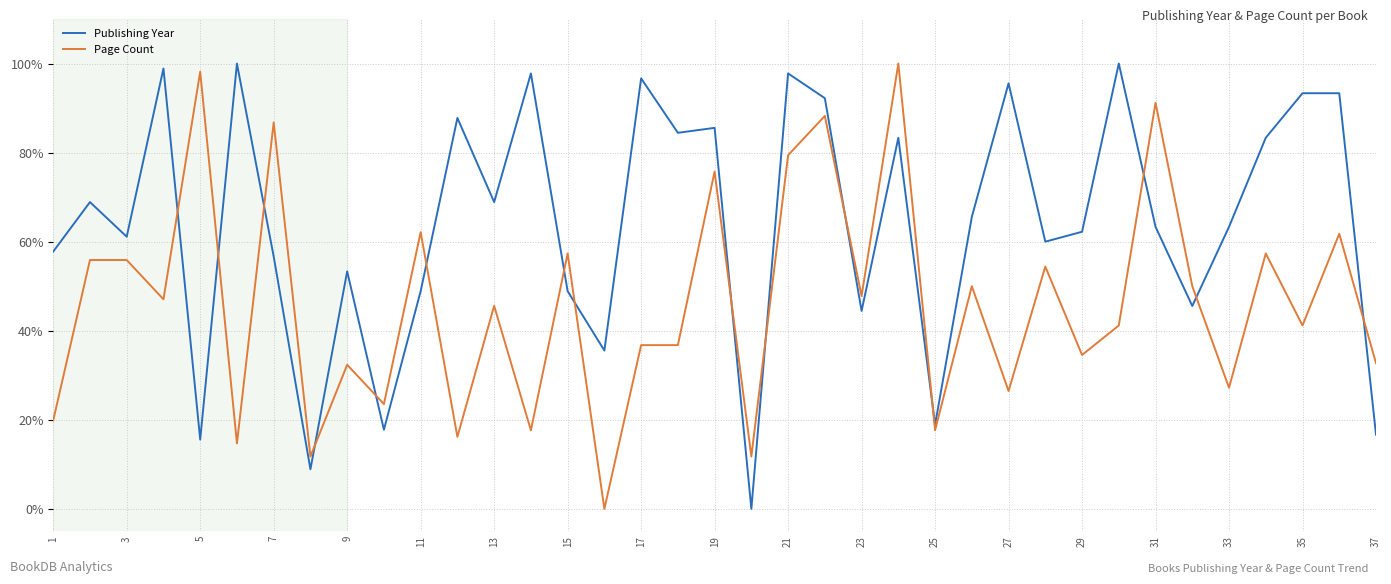

List the series in order of their overall mean, lowest first.

Page Count, Publishing Year